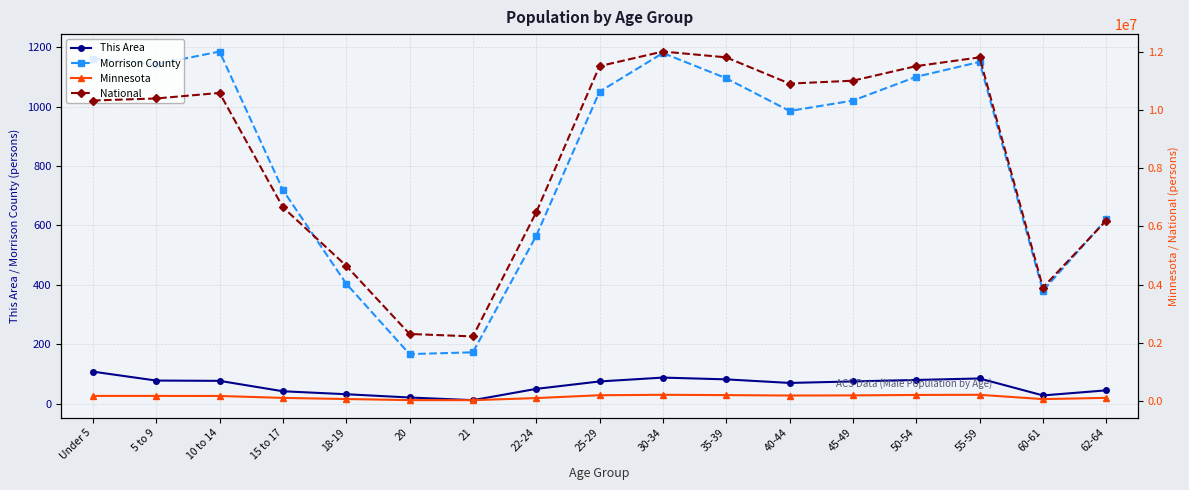

Read the National value at 40-44, to the nearest 10.

10900000